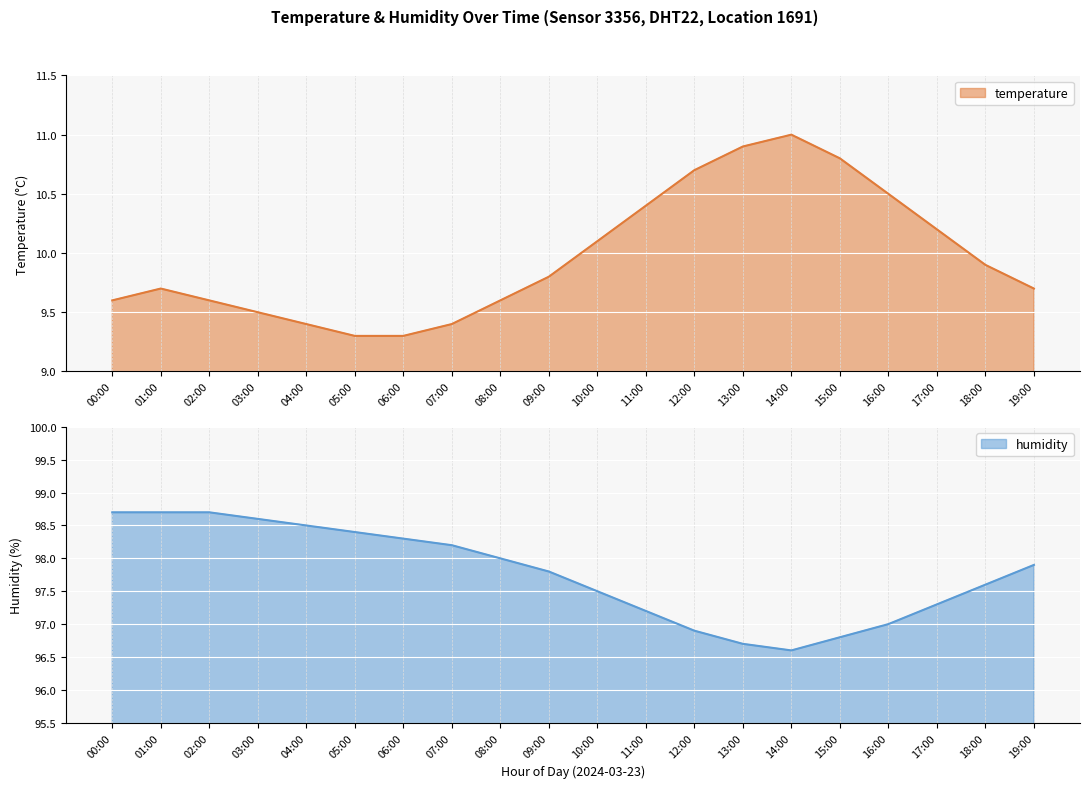

Rank the series at 14:00 from highest to lowest value.

humidity, temperature